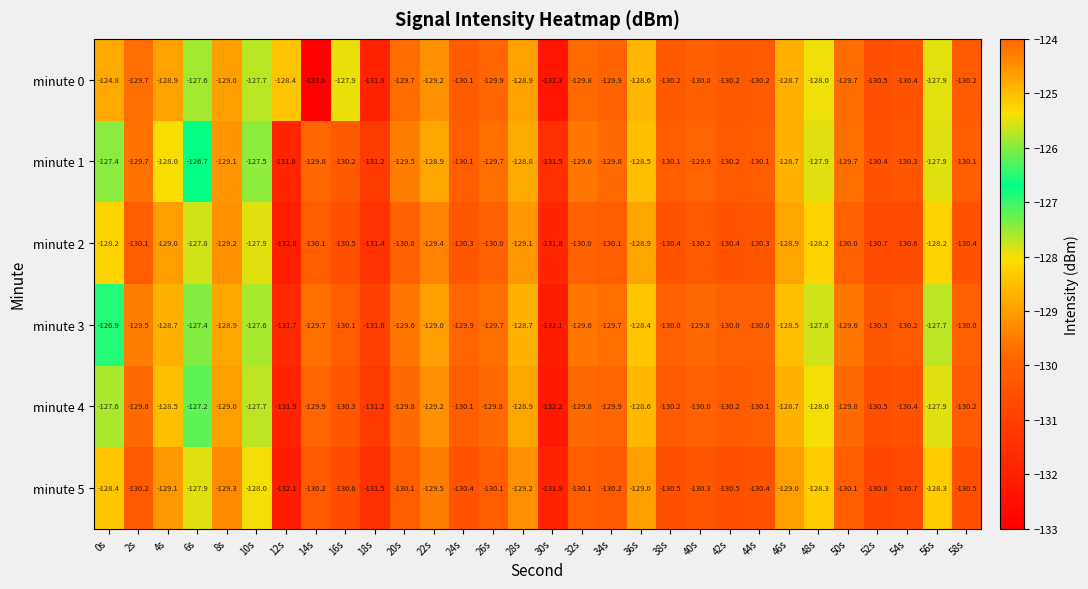

What is the difference between the highest and lowest values at 52s?

0.5